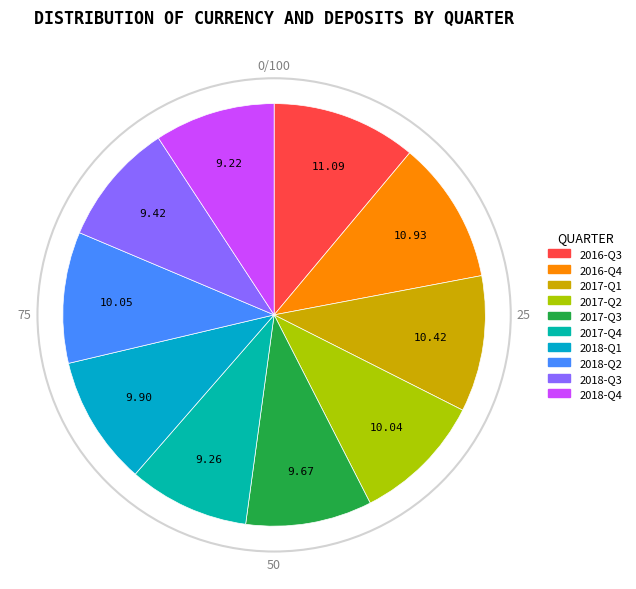

What is the ratio of the value at 2017-Q2 to the value at 2018-Q1?

1.0